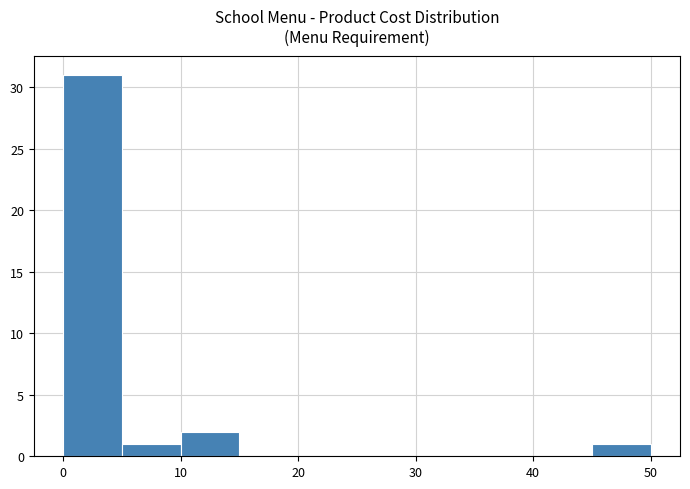

Reading left to right, list every bar in this chart as the range it spans on the x-axis followed by its height. The values are not printed on the chart, so give them approximately, as read against the axis.

0 to 5: 31
5 to 10: 1
10 to 15: 2
15 to 20: 0
20 to 25: 0
25 to 30: 0
30 to 35: 0
35 to 40: 0
40 to 45: 0
45 to 50: 1